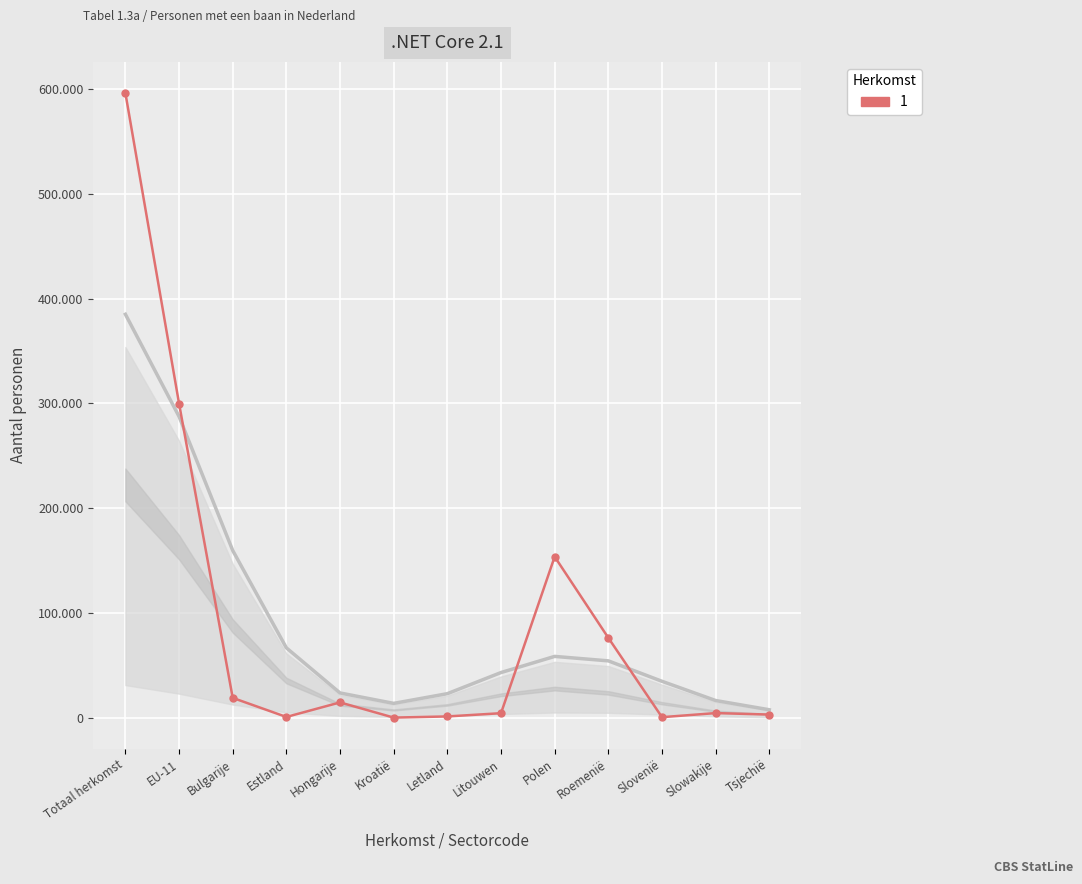

Reading right to left, what are all the values shown in this chart?

Tsjechië=3200	Slowakije=4600	Slovenië=700	Roemenië=76400	Polen=153800	Litouwen=4500	Letland=1400	Kroatië=300	Hongarije=14800	Estland=900	Bulgarije=19100	EU-11=299900	Totaal herkomst=596100